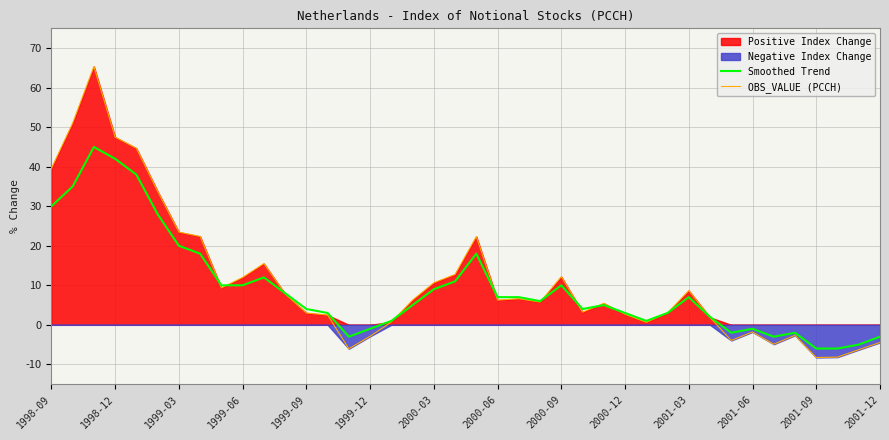

What is the greatest value displayed?

65.4